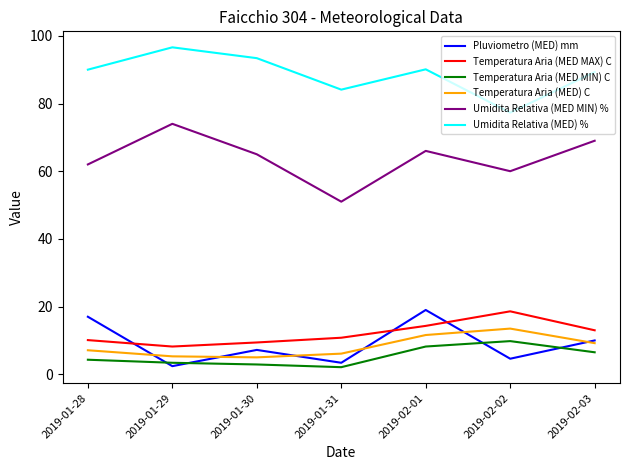

Is the value of Temperatura Aria (MED) C at 2019-02-01 greater than the value of Umidita Relativa (MED MIN) % at 2019-01-30?

No